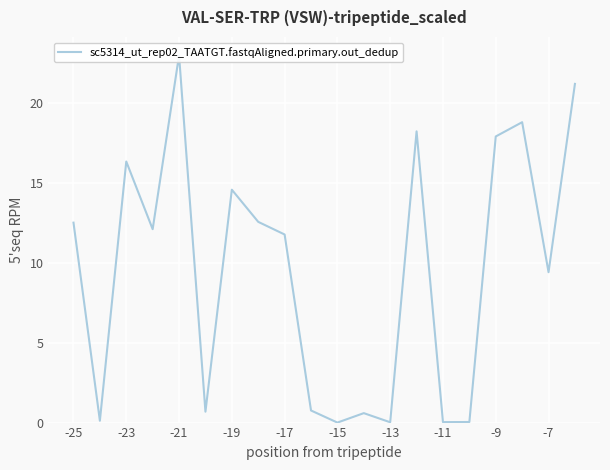

How many values are above zero?

19